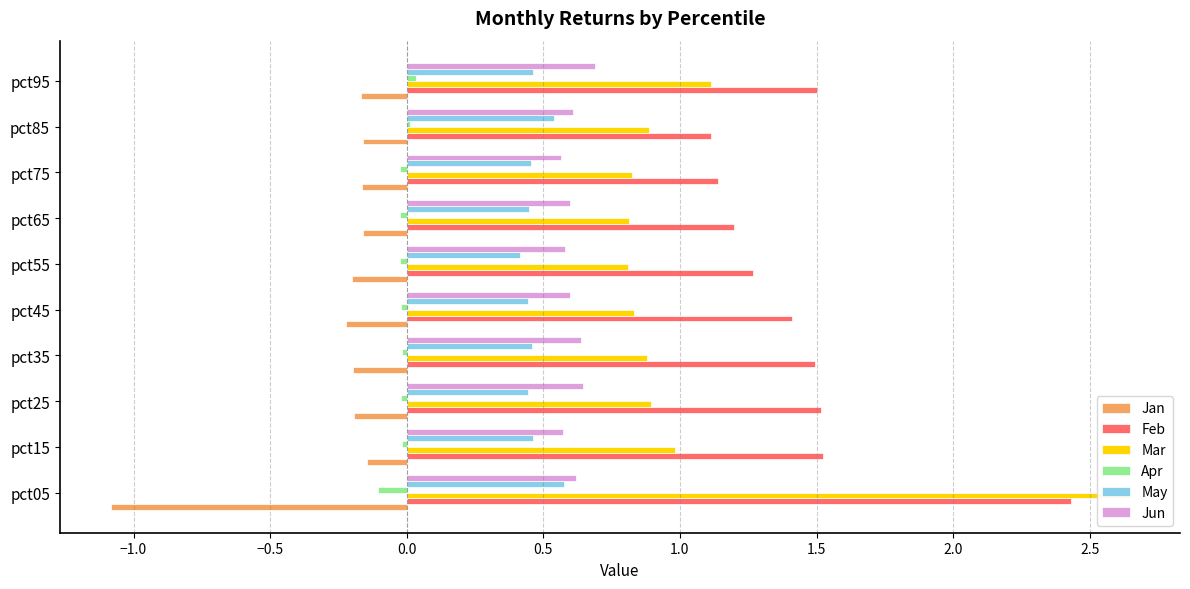

What is the approximate value of Jan at pct45?

-0.2